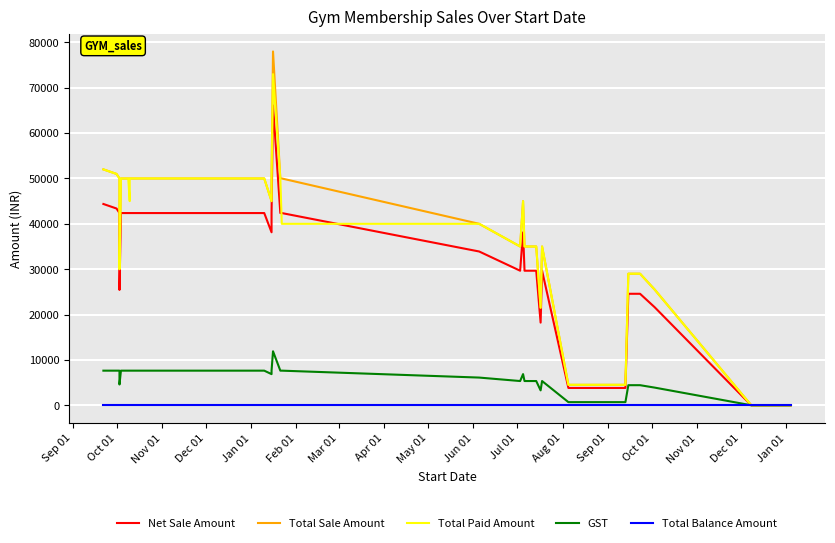

The Total Paid Amount series shows 44727.5 at 37. True or false?

False